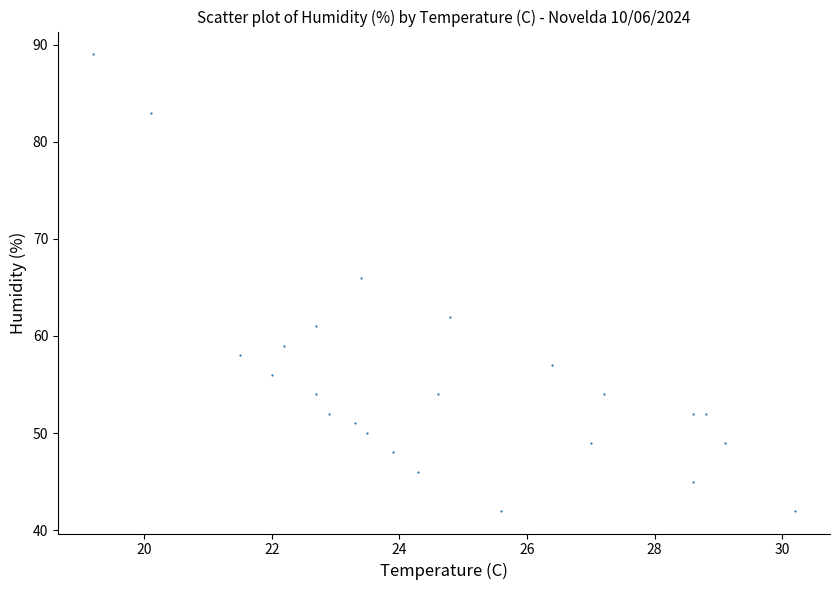

What is the range of Y values (max minus min)?

47